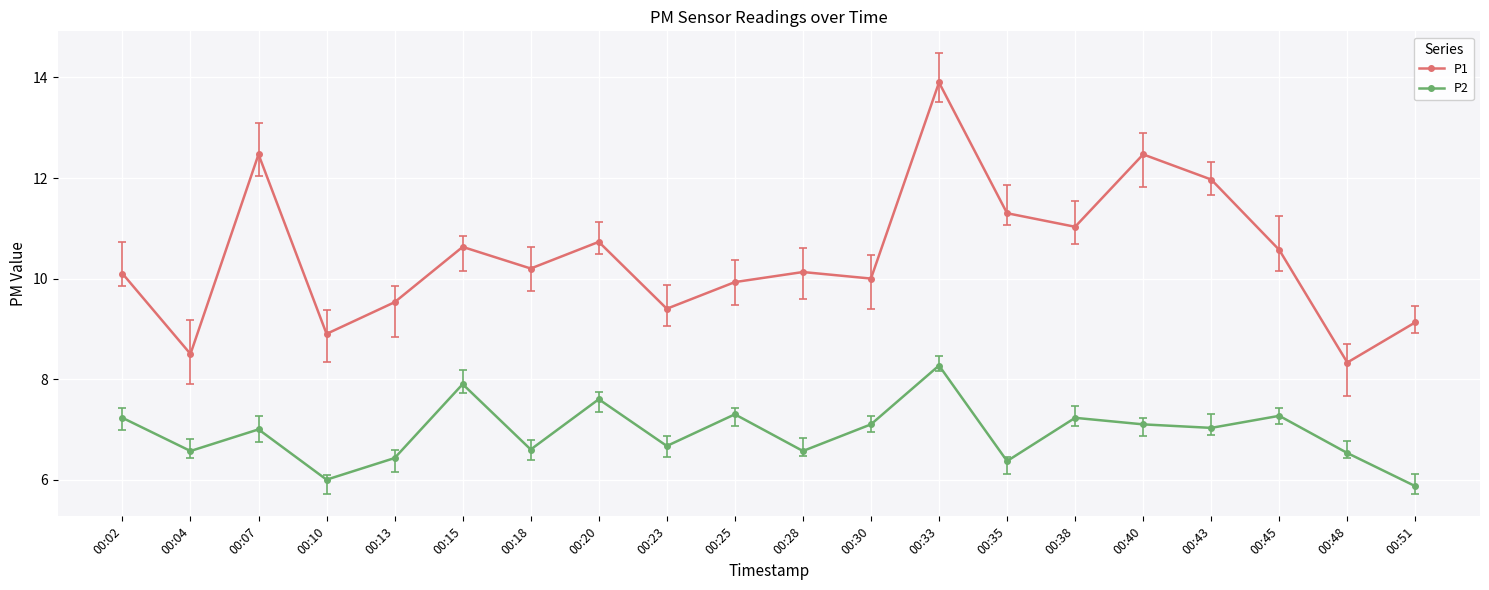

Which series has the largest total across all categories?

P1